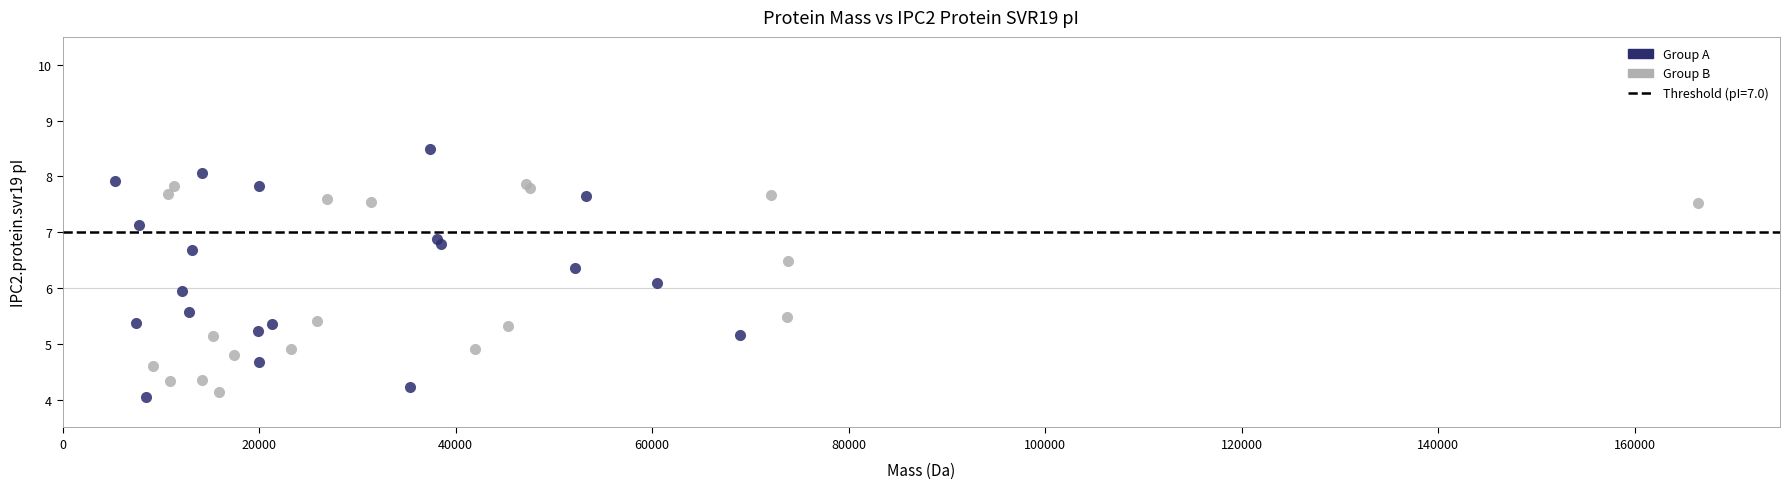

Which series has the widest spread of Y values?

Group A